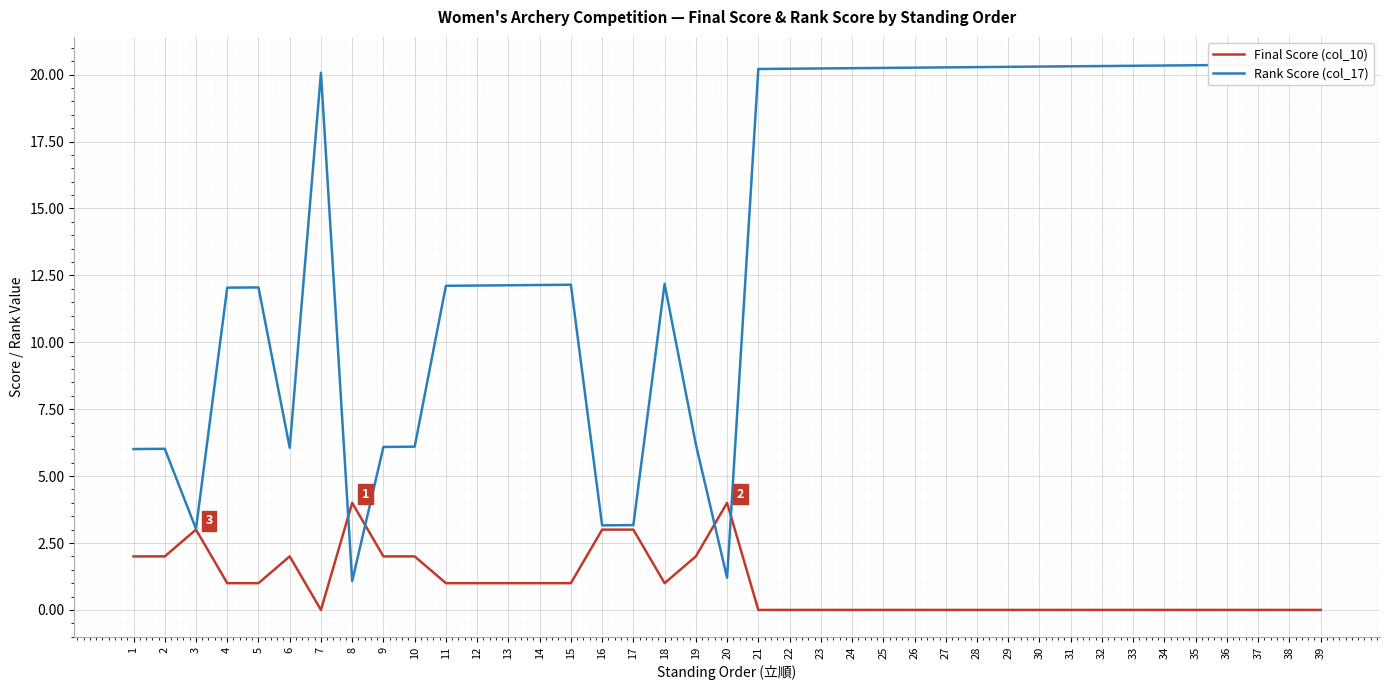

Rank the series at 17 from highest to lowest value.

Rank Score (col_17), Final Score (col_10)